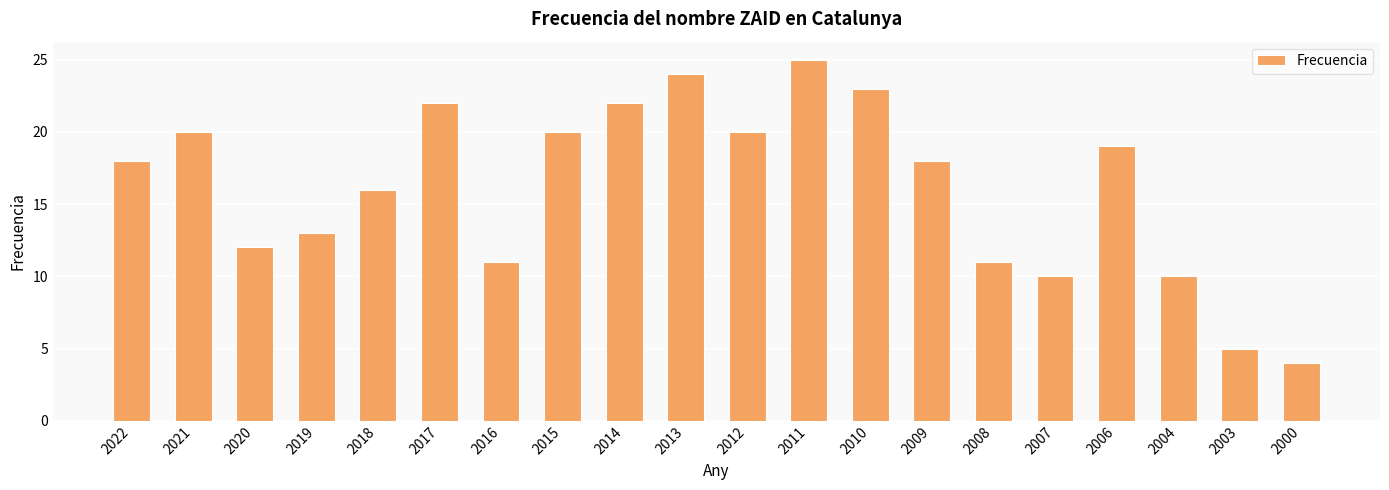

What is the approximate value at 2013?

24